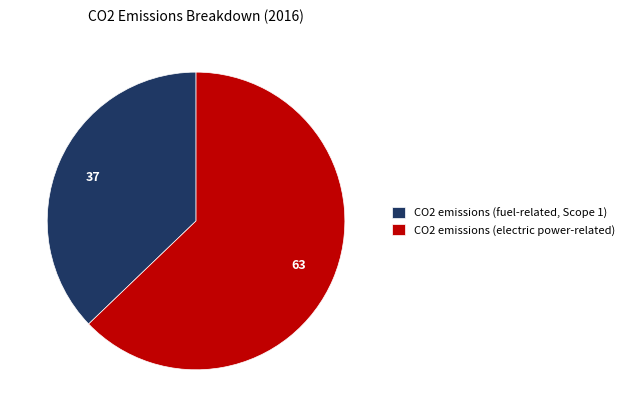

Is the sum of CO2 emissions (electric power-related) and CO2 emissions (fuel-related, Scope 1) greater than half?

Yes